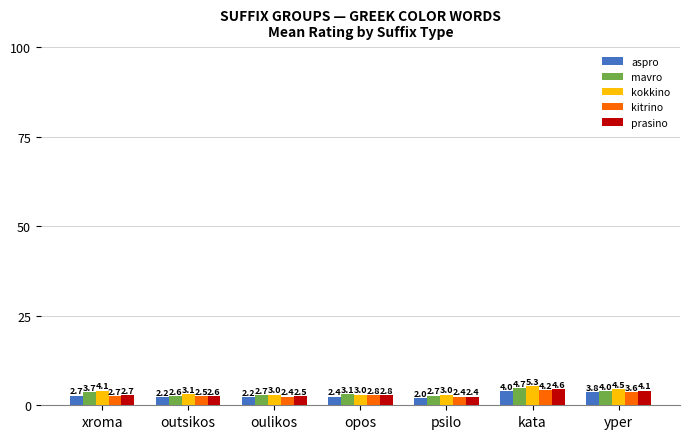

What is the difference between the kokkino values at outsikos and psilo?

0.1